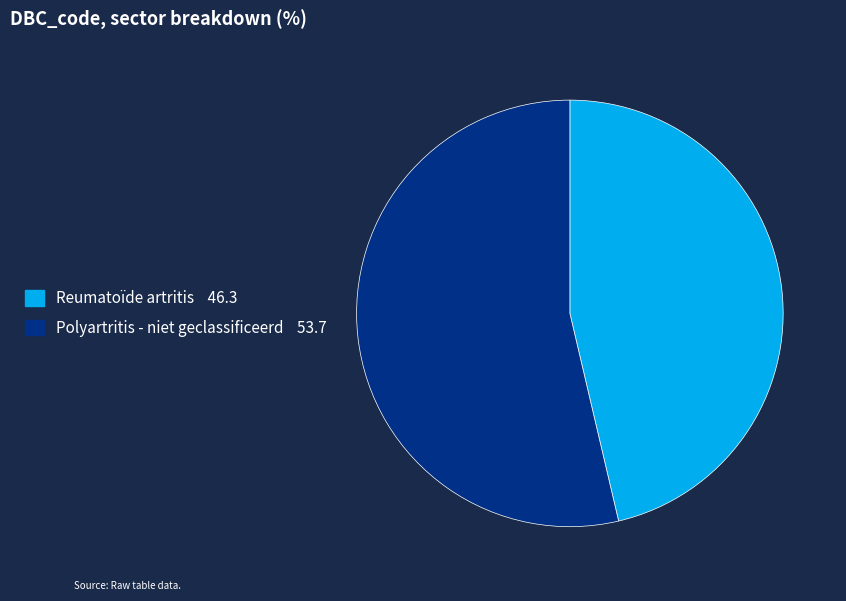

Do Reumatoïde artritis and Polyartritis - niet geclassificeerd together represent more than half of the pie?

Yes